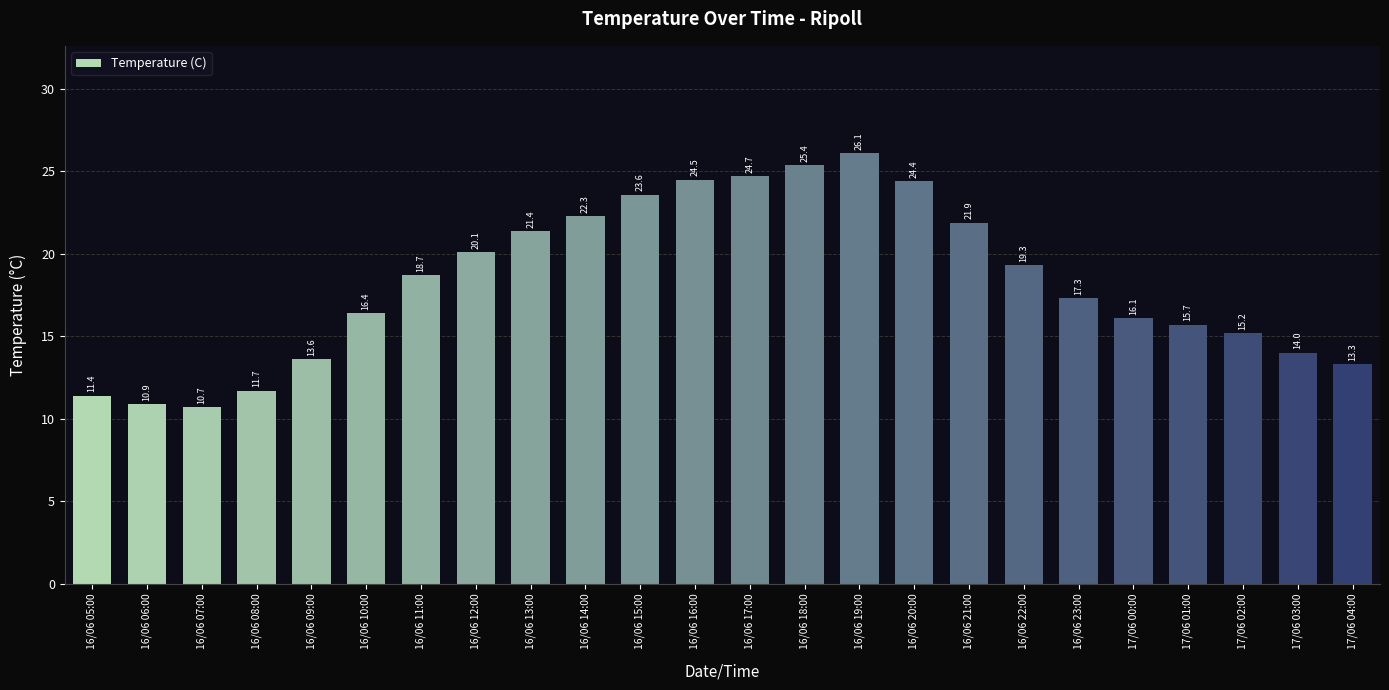

What is the difference between the values at 16/06 10:00 and 16/06 21:00?

5.5